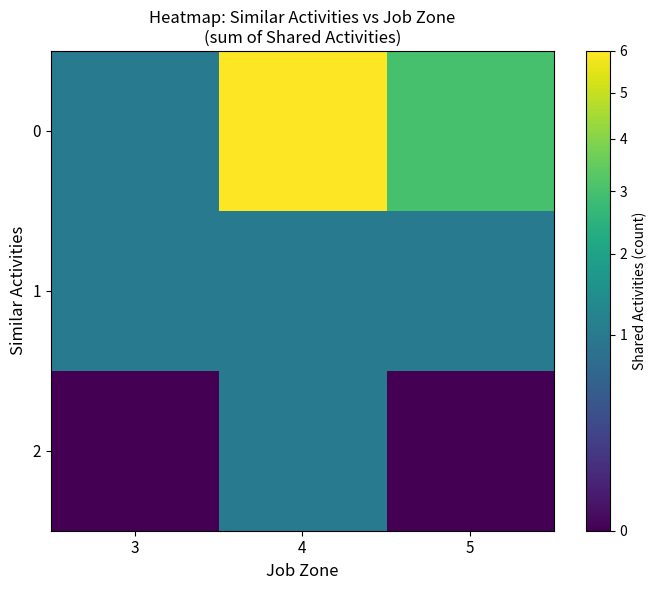

Reading left to right, what are all the values shown in this chart?

0: 3=1	4=6	5=3
1: 3=1	4=1	5=1
2: 3=0	4=1	5=0